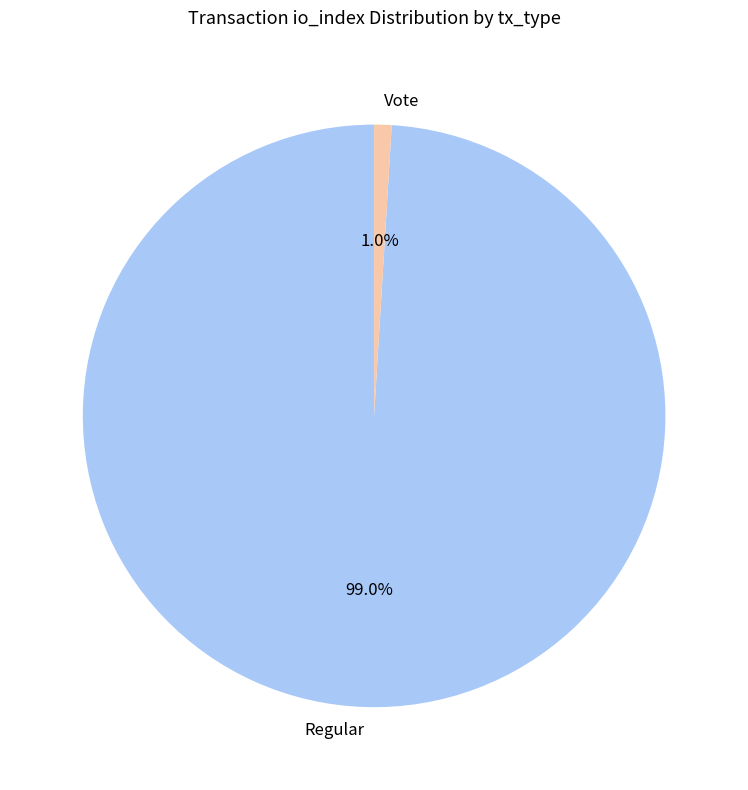

Is there a majority slice in this chart?

Yes